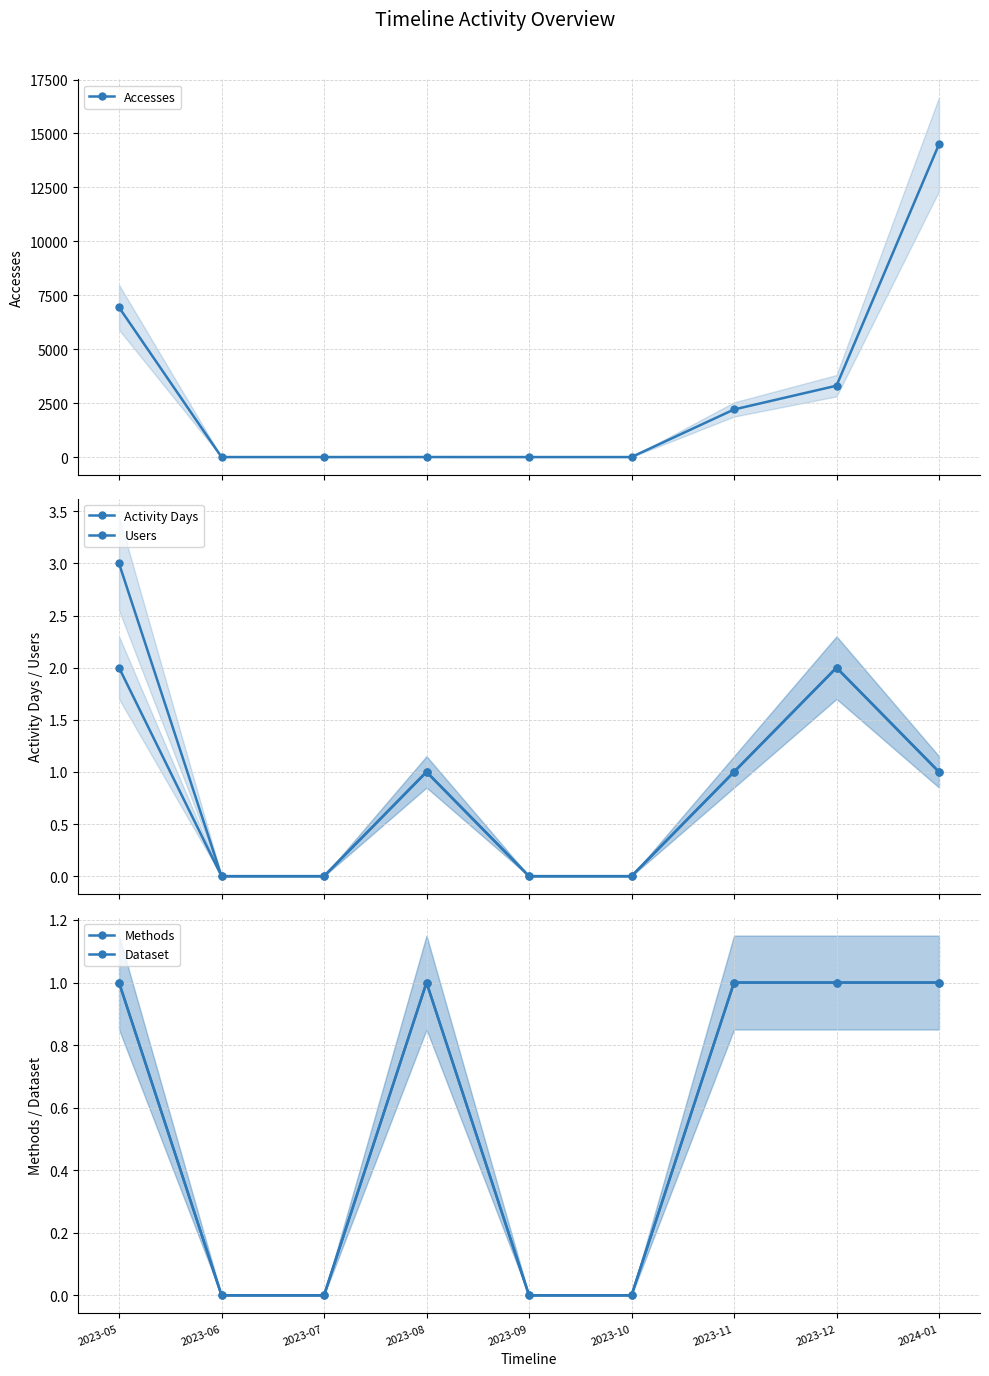

At which category is the sum across all series the highest?

2024-01